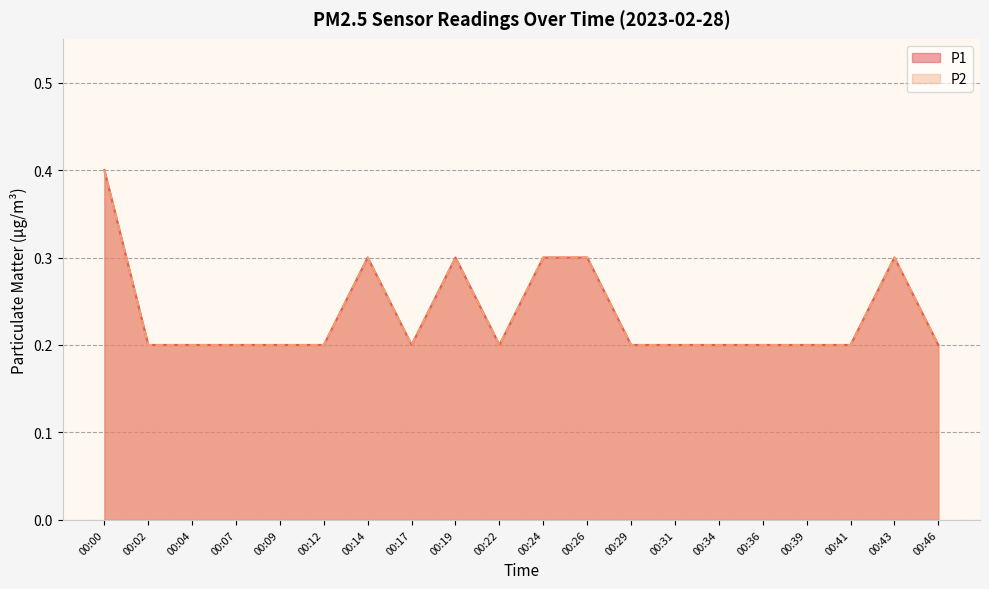

What is the value of the P1 point at the 17th from the left?

0.2